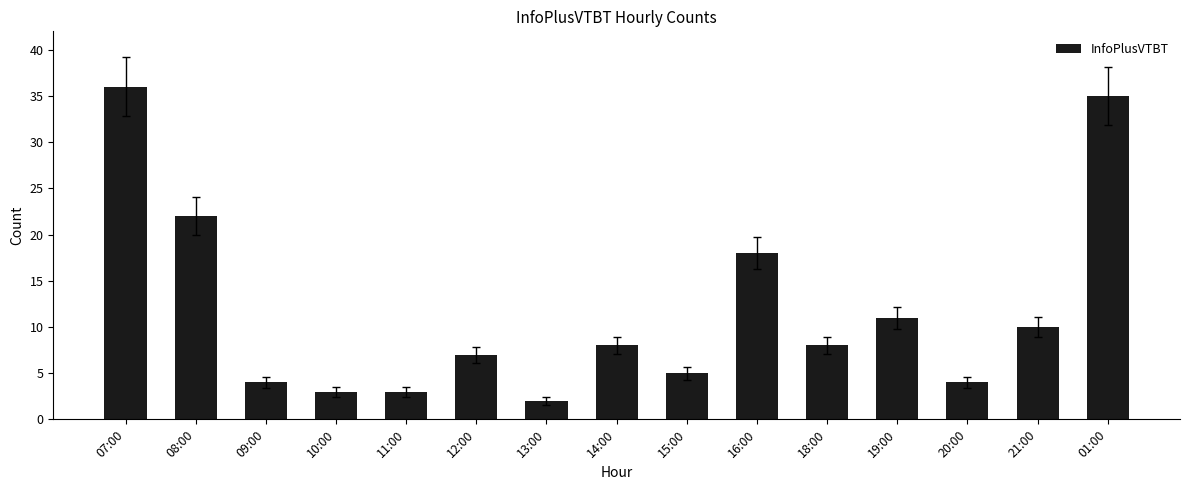

Reading left to right, what are all the values shown in this chart?

36	22	4	3	3	7	2	8	5	18	8	11	4	10	35